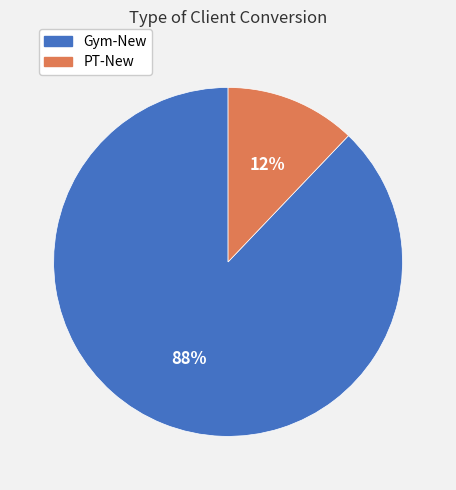

Between PT-New and Gym-New, which is larger?

Gym-New